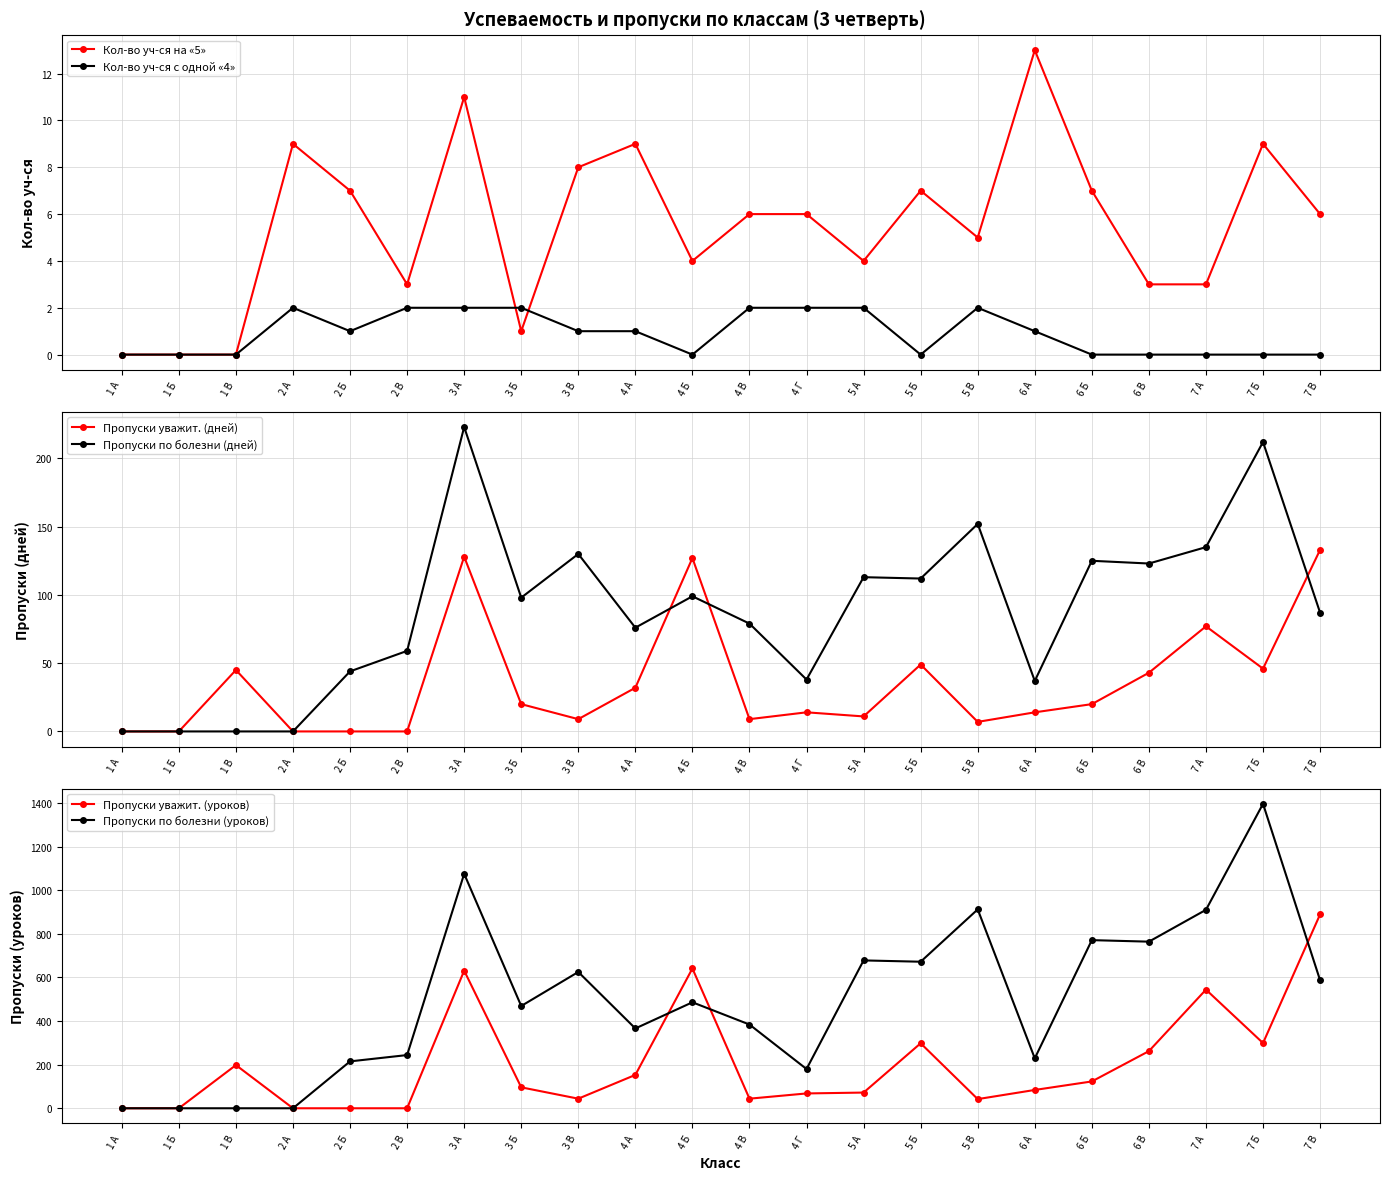

What is the value of the Пропуски уважит. (дней) point at the 22nd from the left?

133